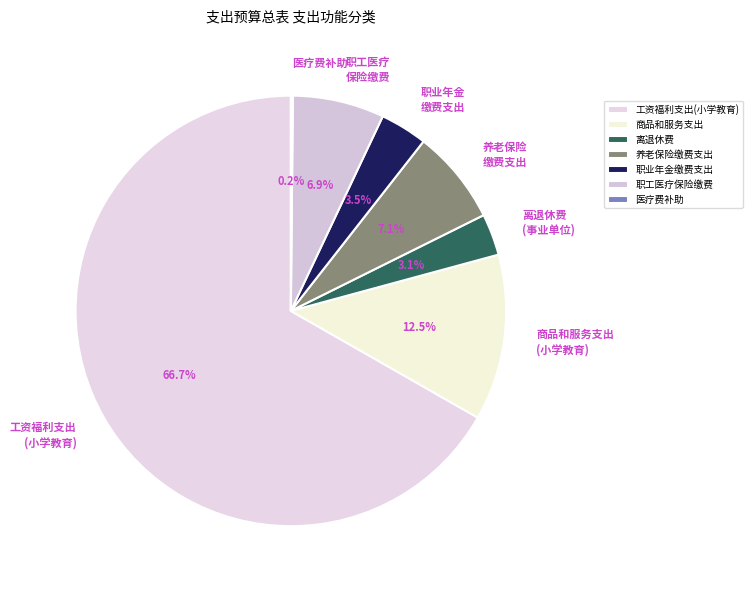

Is 养老保险 缴费支出 the majority of the pie?

No